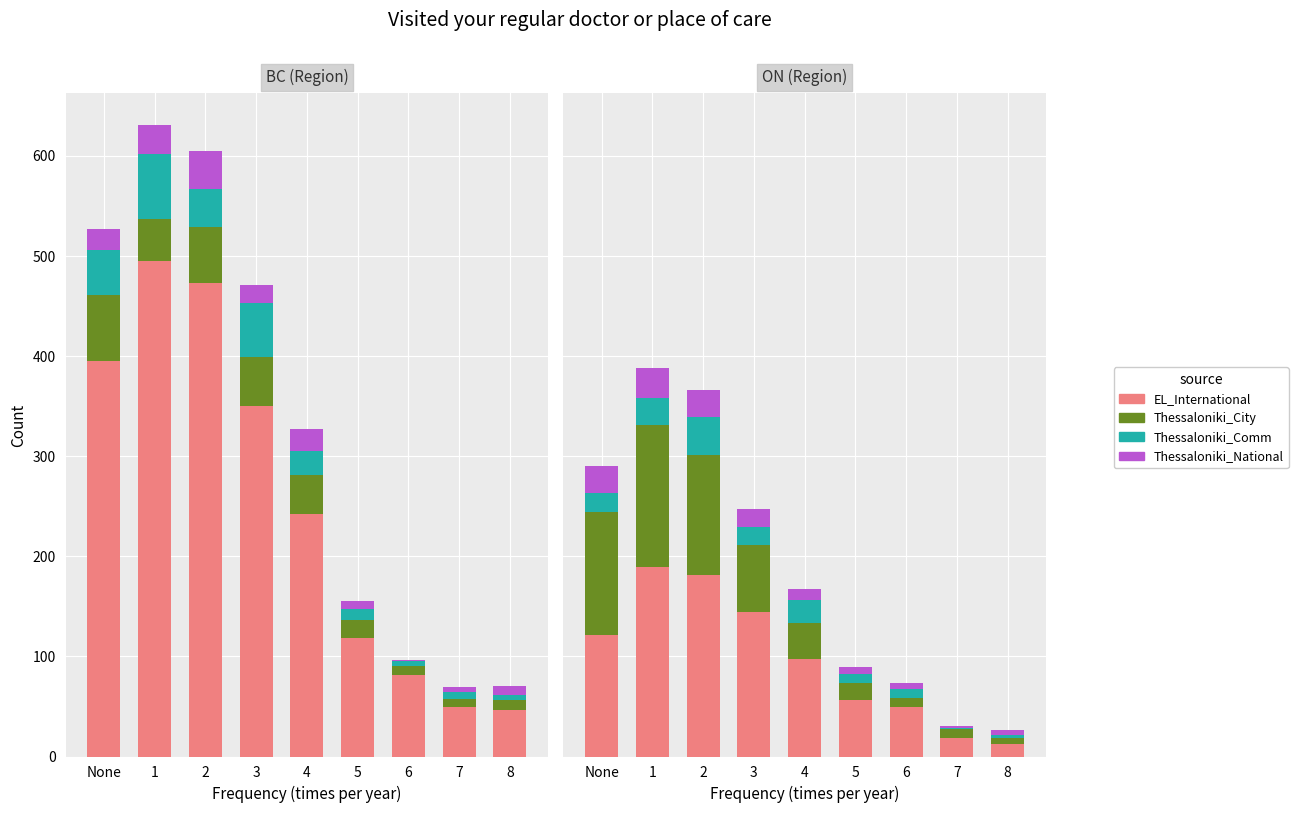

What is the difference between the maximum and minimum values in the Thessaloniki_City series?

136